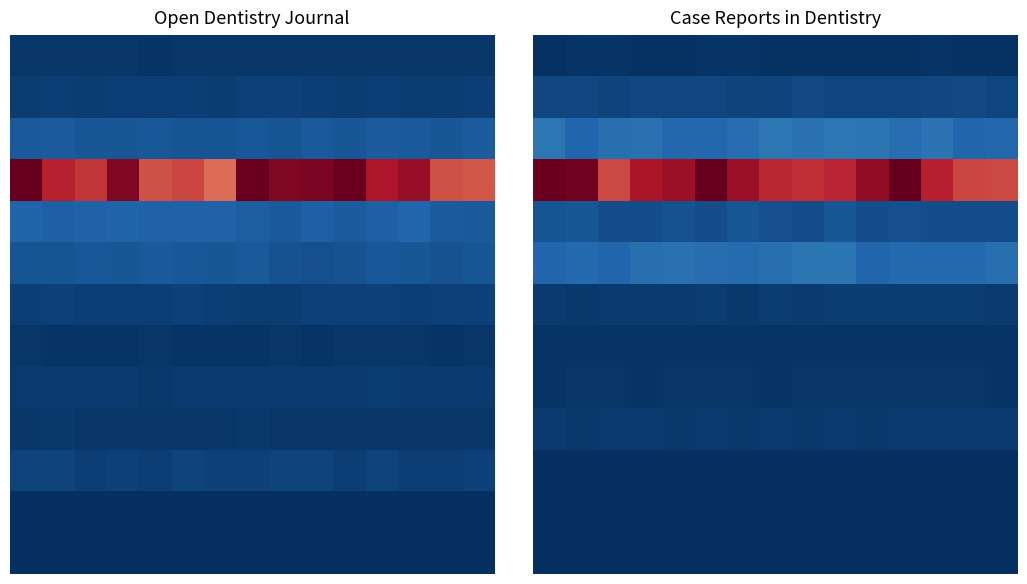

What is the maximum value shown in the chart?

1.0